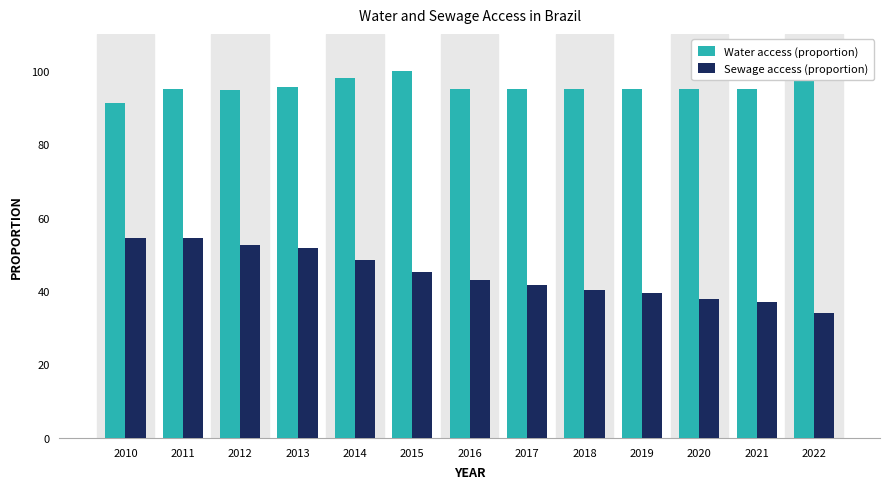

What value does the Sewage access (proportion) series have at 2018?

40.4